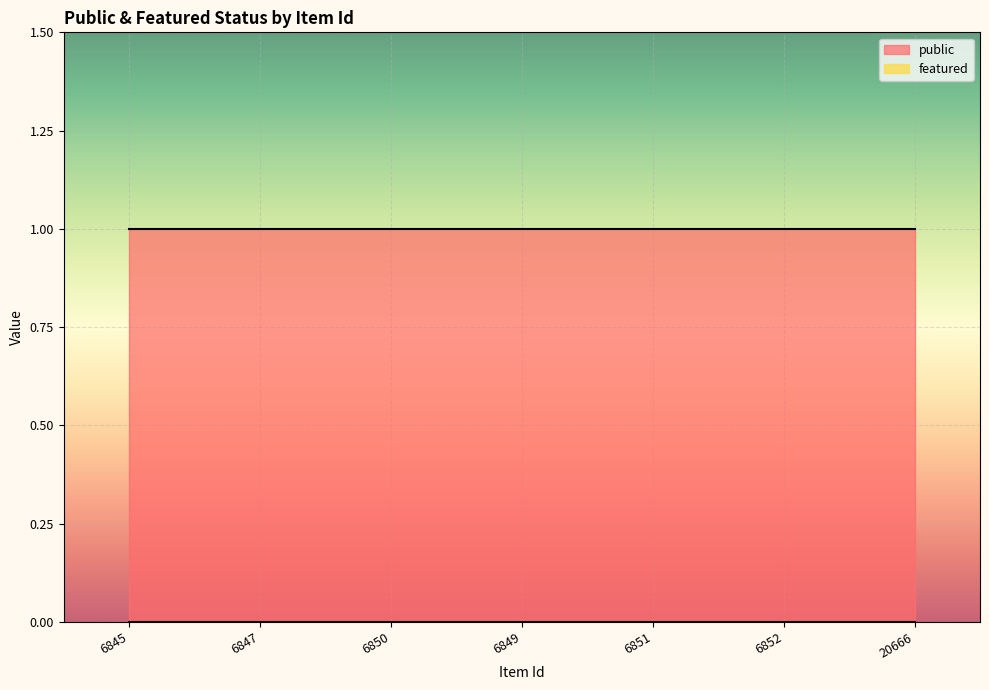

How many categories are shown in the chart?

7